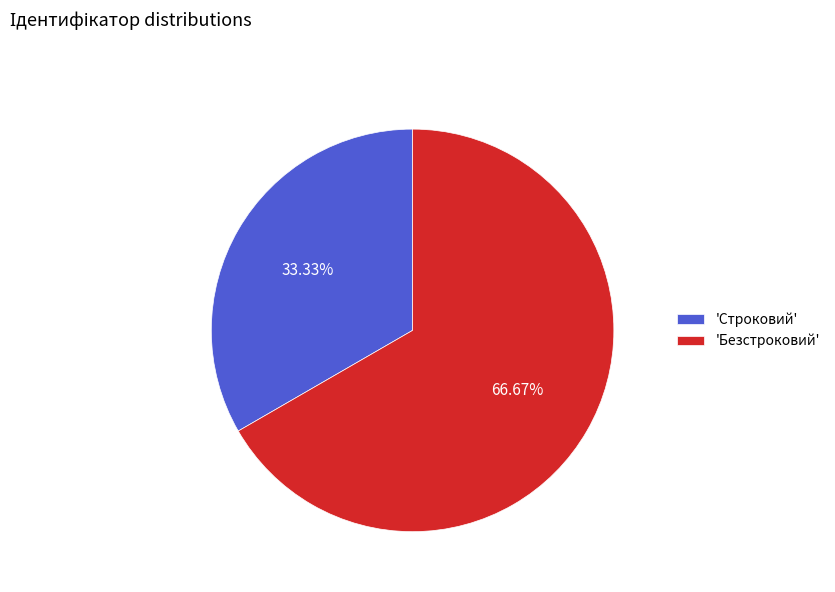

Combined, do 'Безстроковий' and 'Строковий' account for over 50%?

Yes